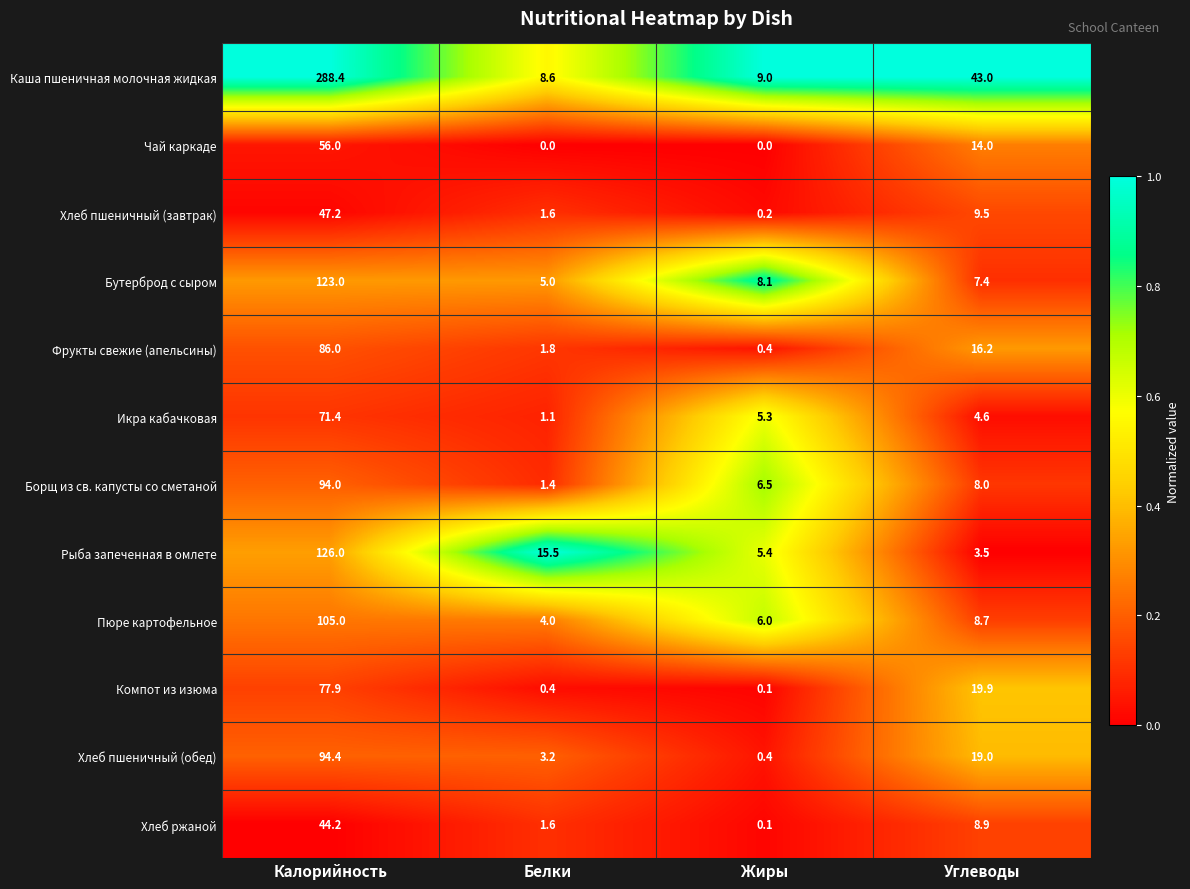

At which label does Бутерброд с сыром reach its peak?

Калорийность